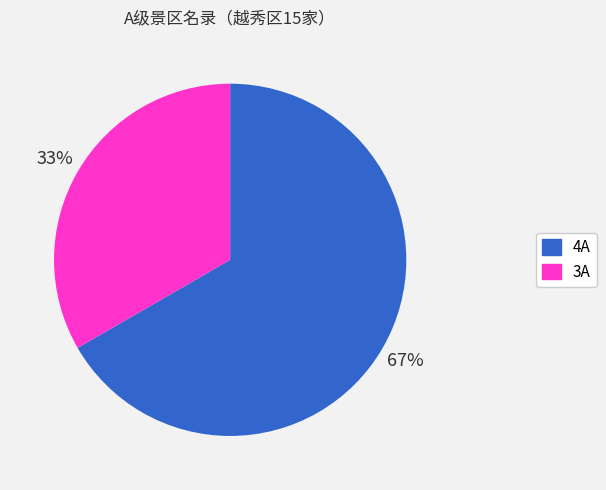

To the nearest percent, what is the combined percentage of 3A and 4A?

100%